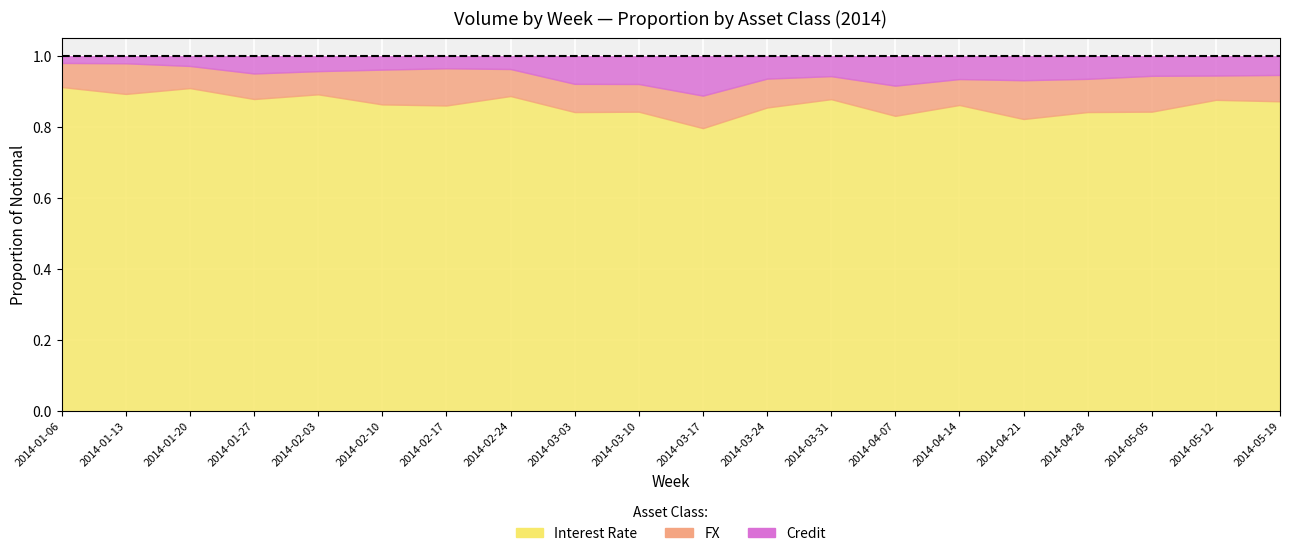

What is the value of the Interest Rate point at the 2nd from the left?

0.9